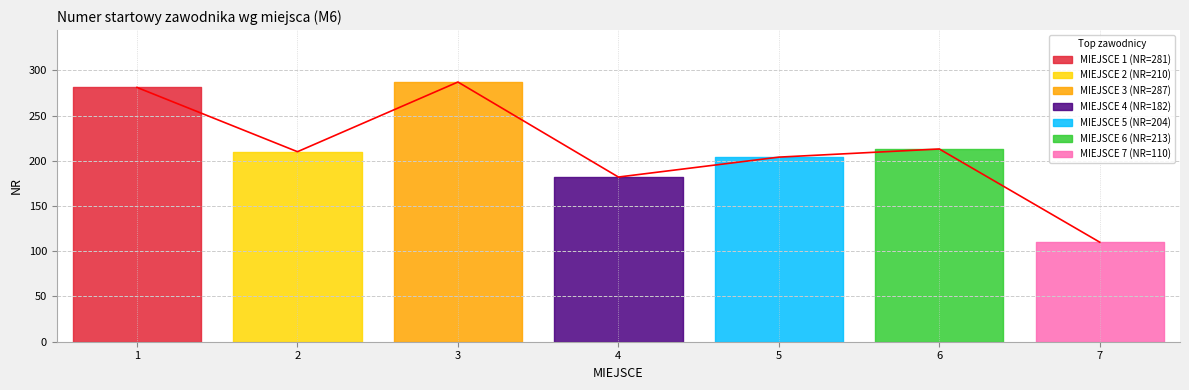

How many series are shown in this chart?

1